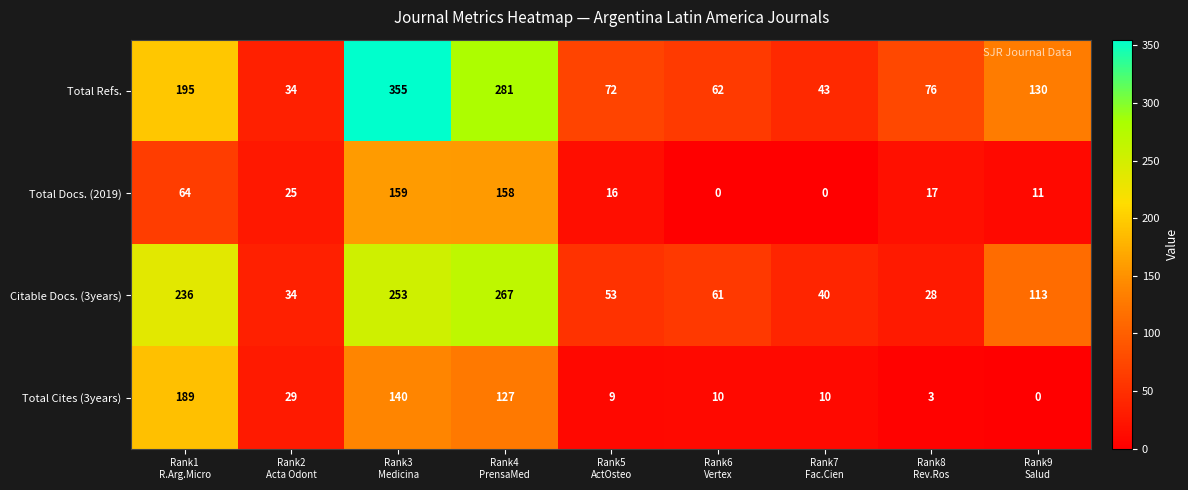

Between Rank1
R.Arg.Micro and Rank9
Salud, which series saw the biggest shift?

Total Cites (3years)